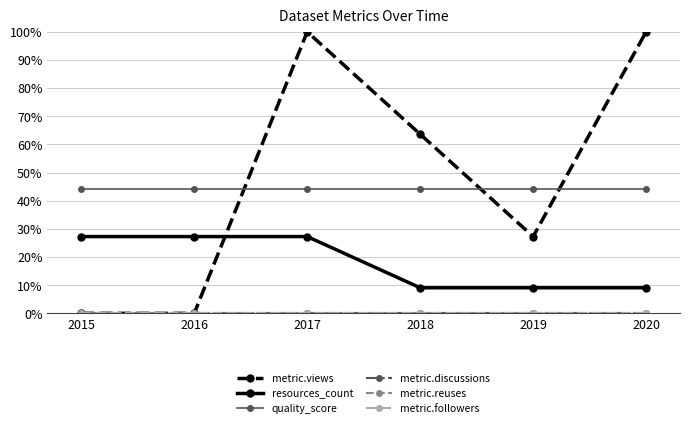

True or false: metric.reuses and resources_count intersect in this chart.

False